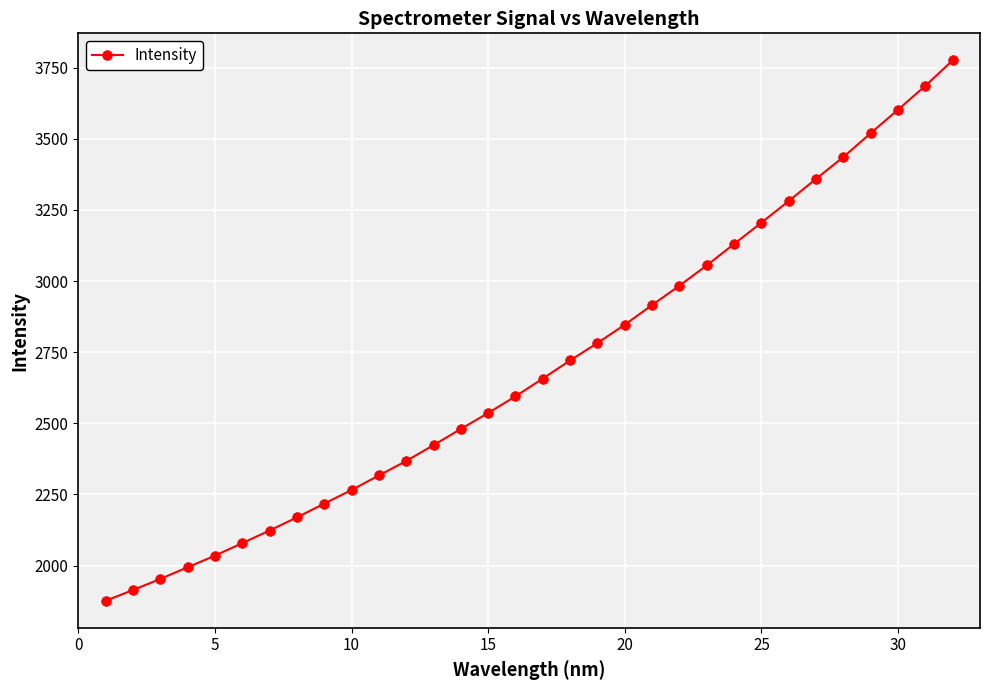

What is the difference between the maximum and minimum values?

1898.5